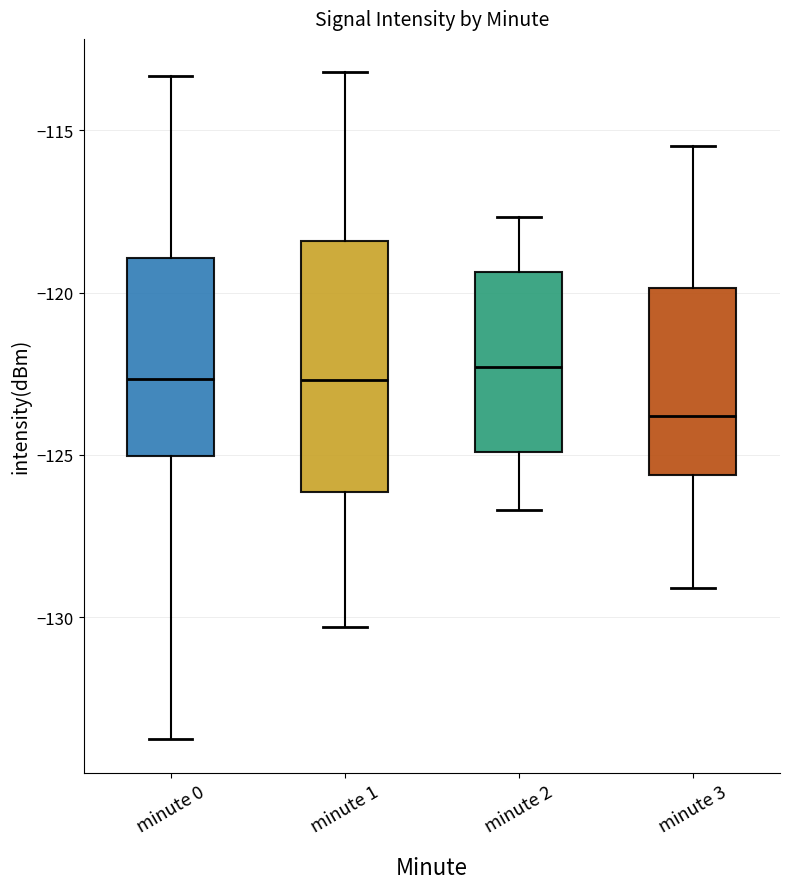

Where does the median line of the box for minute 3 sit on the y-axis? The values are not printed on the chart, so give them approximately, as read against the axis.

-124.0